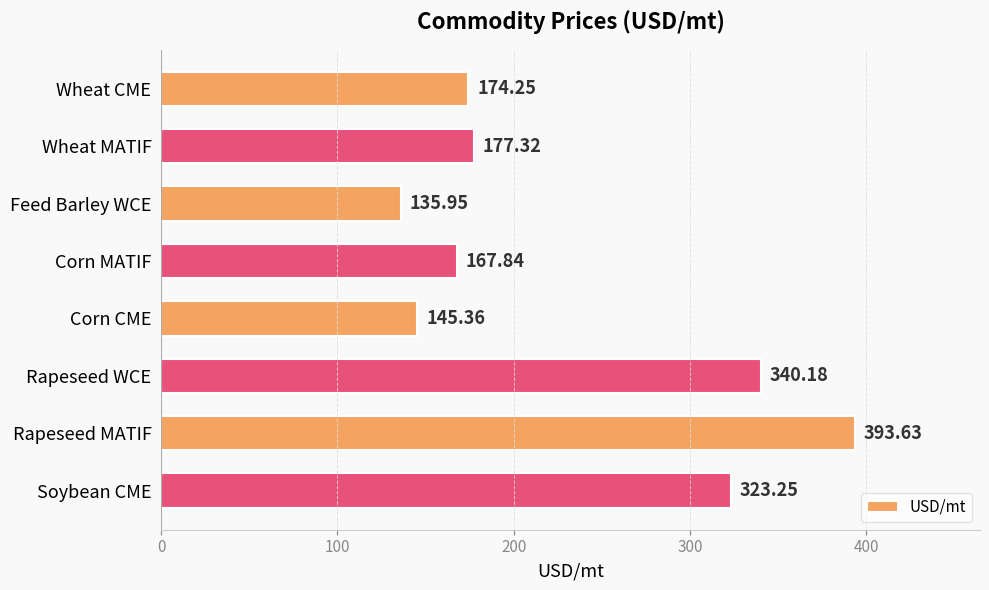

Rank the categories by value from lowest to highest.

Feed Barley WCE, Corn CME, Corn MATIF, Wheat CME, Wheat MATIF, Soybean CME, Rapeseed WCE, Rapeseed MATIF